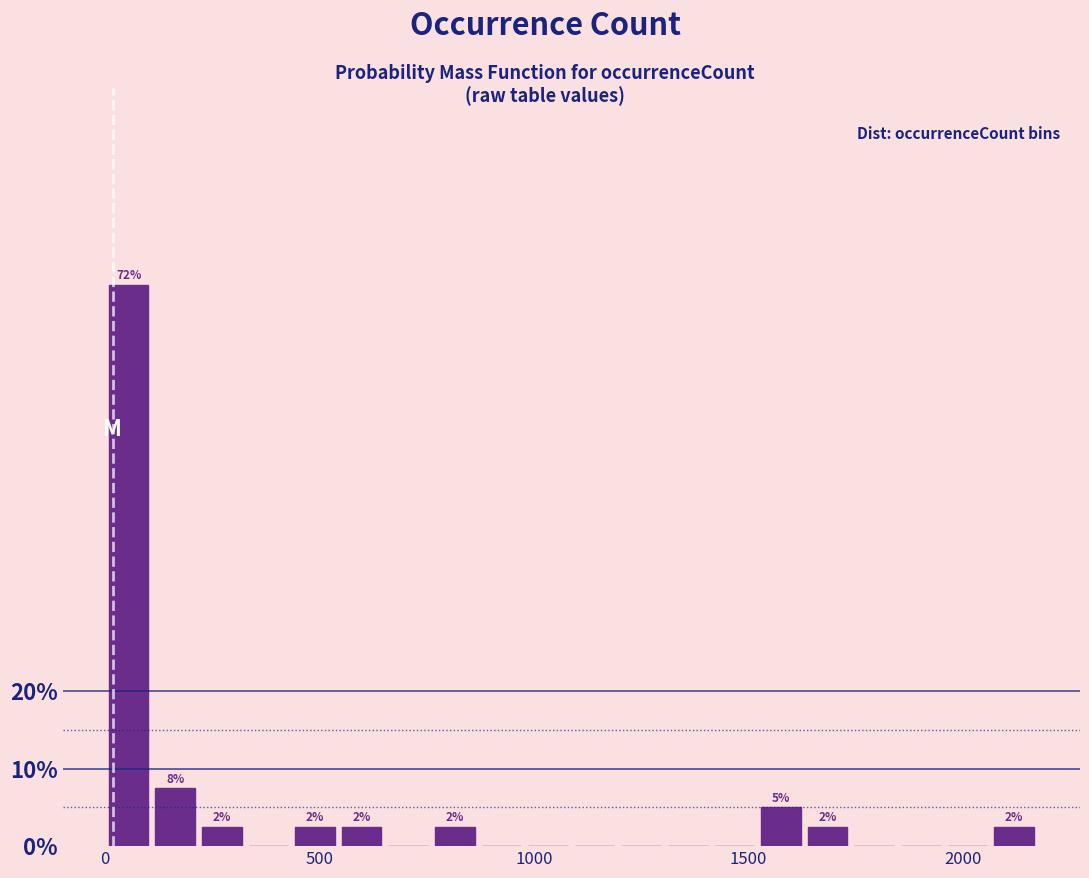

Read against the x-axis, roughly where is the centre of the tallest bar?

50